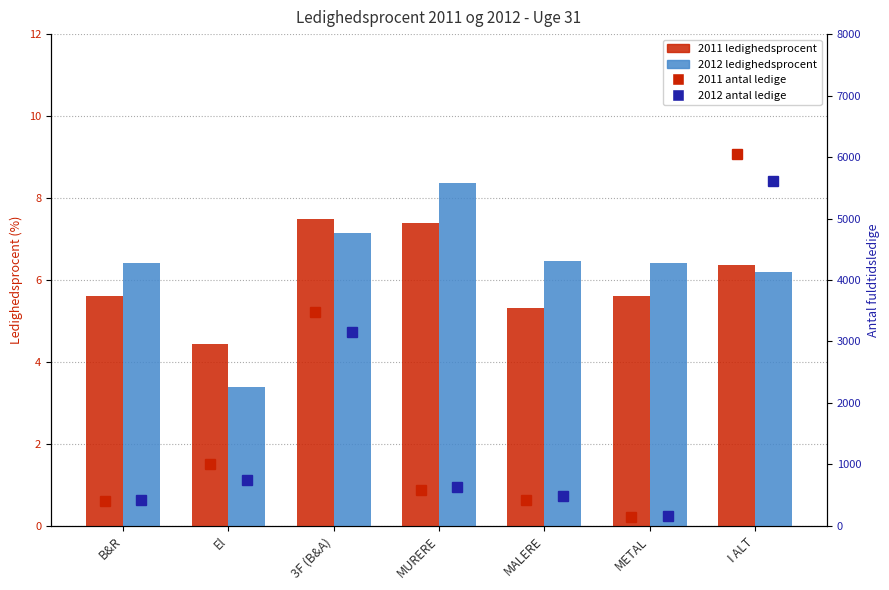

Are the bars grouped side by side (vs. stacked)?

Yes